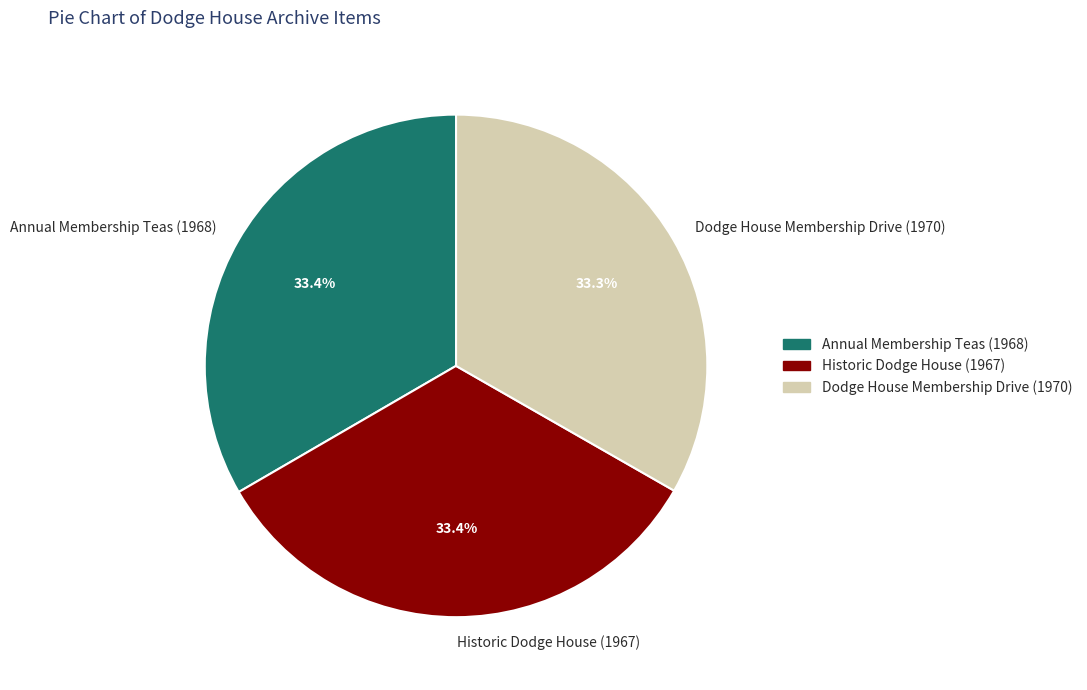

Does Annual Membership Teas (1968) represent more than half of the total?

No